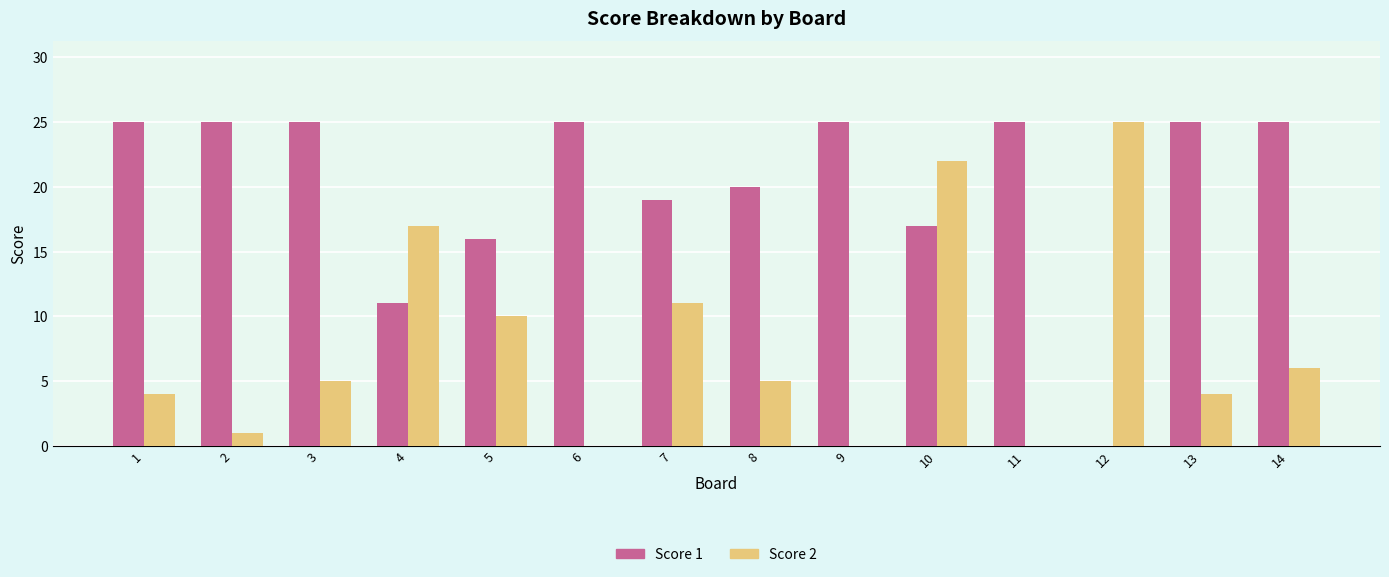

What is the greatest value displayed?

25